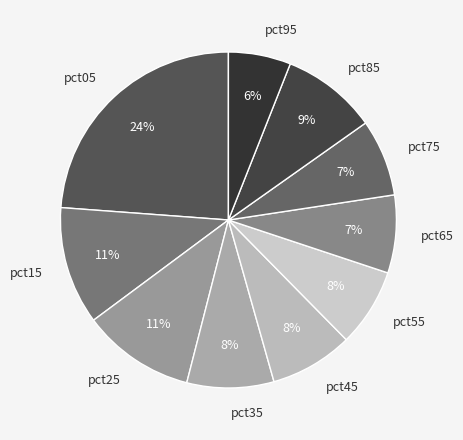

Which slice is the smallest?

pct95